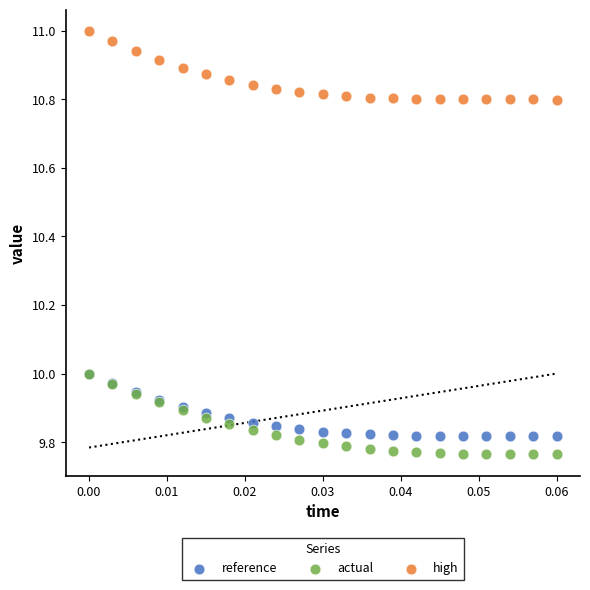

Which series reaches the maximum Y coordinate?

high